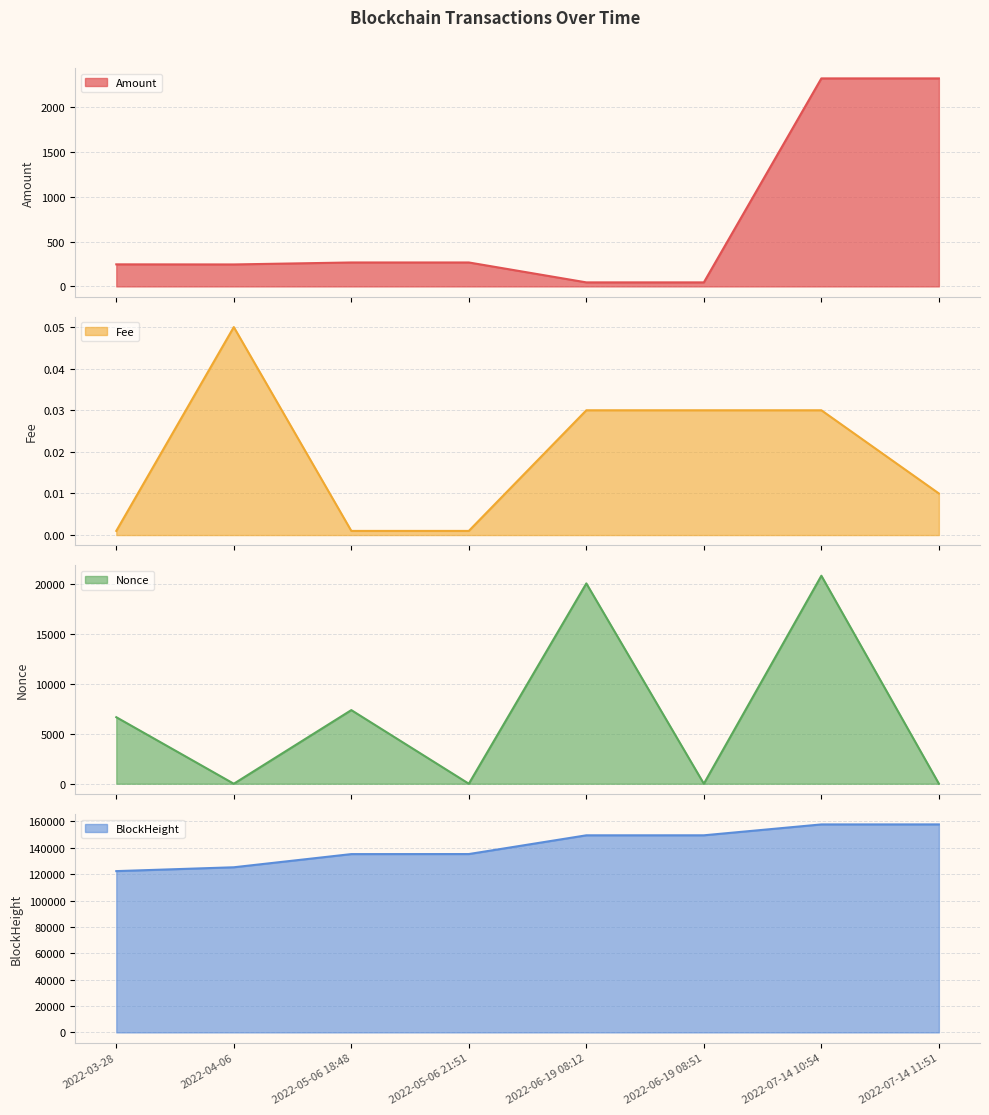

What is the spread (max minus min) of values at 2022-05-06 21:51?

135240.0